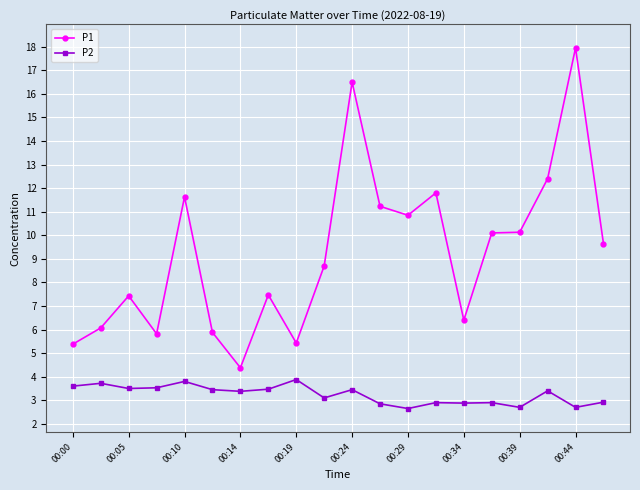

What is the value of the P2 point at the 2nd from the left?

3.7